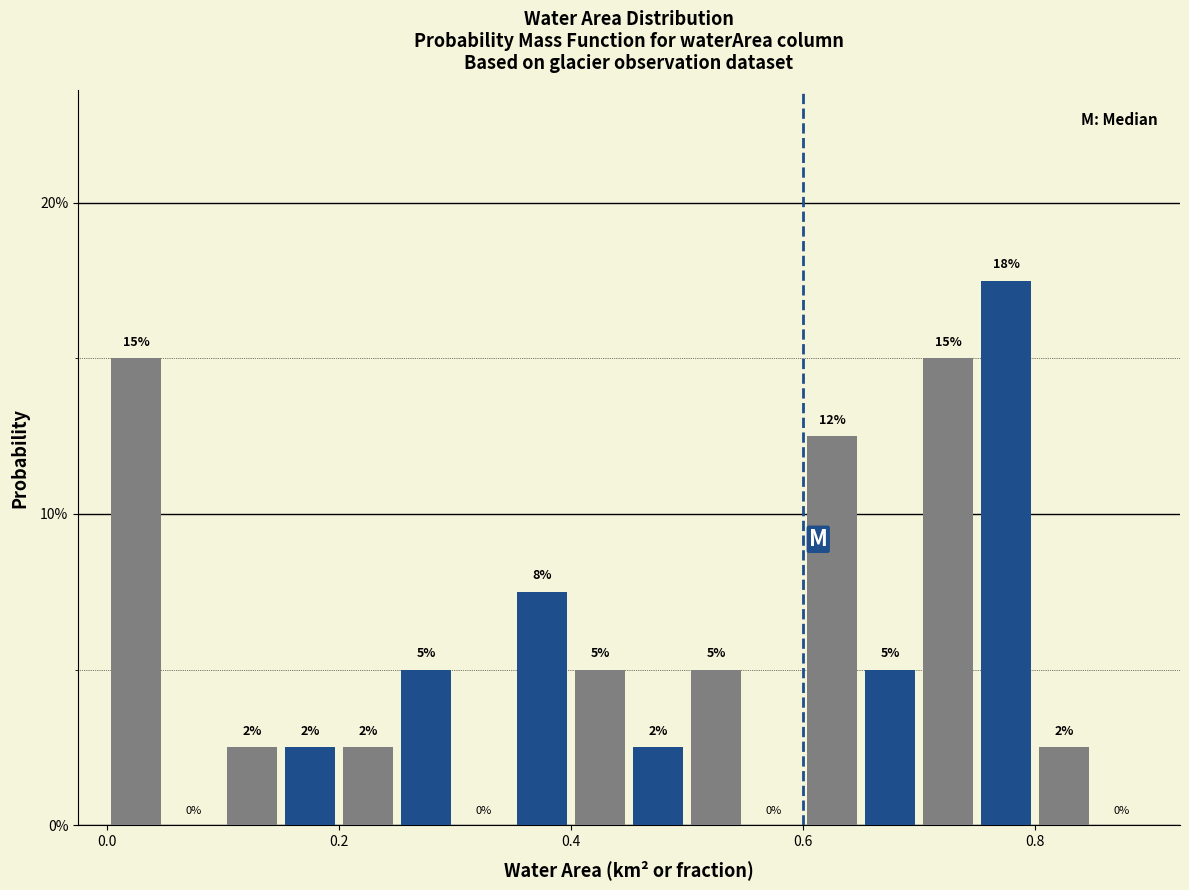

Read against the x-axis, roughly where is the centre of the tallest bar?

0.78